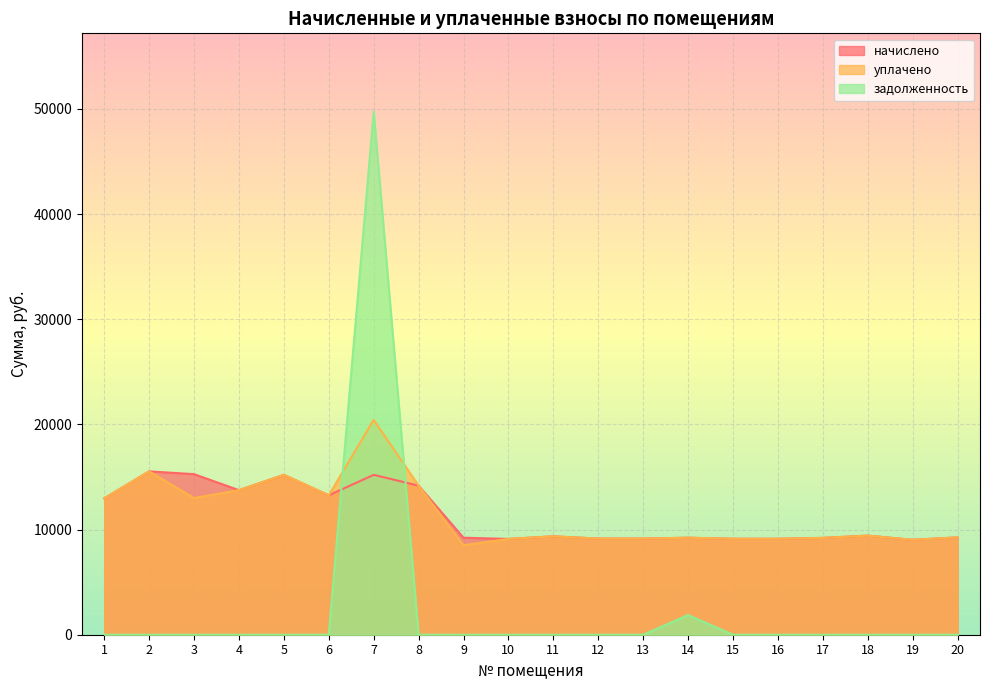

What are all the series names shown in the legend?

начислено, уплачено, задолженность